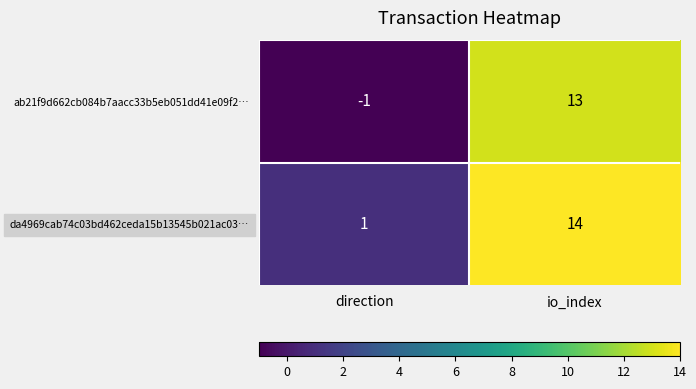

Reading left to right, list all the values displayed in this chart.

ab21f9d662cb084b7aacc33b5eb051dd41e09f2…: -1	13
da4969cab74c03bd462ceda15b13545b021ac03…: 1	14